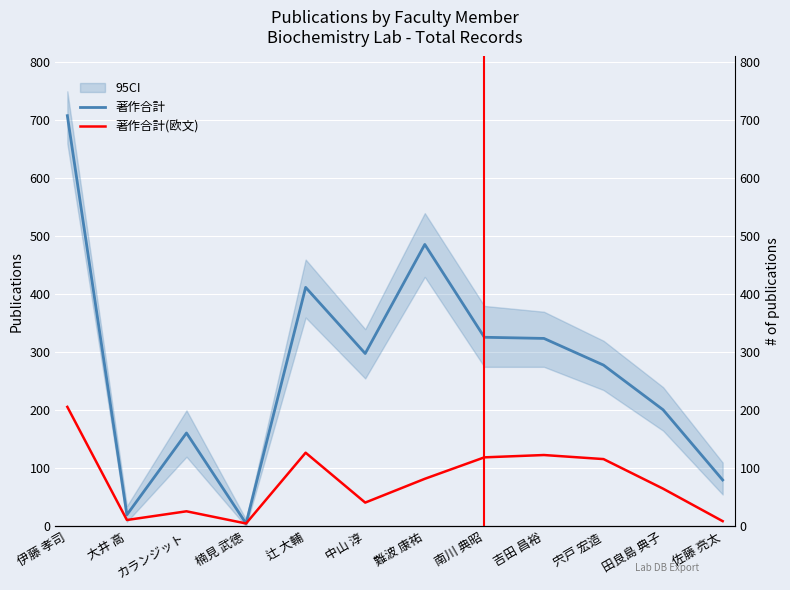

True or false: 著作合計 and 著作合計(欧文) intersect in this chart.

False